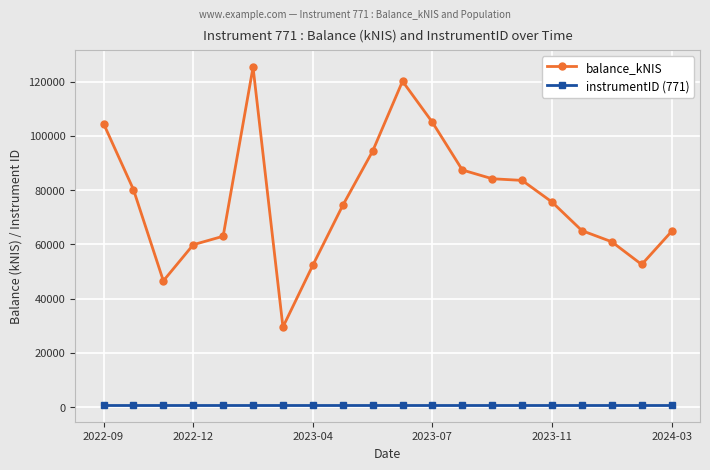

Is this an area chart (filled region under the line)?

No